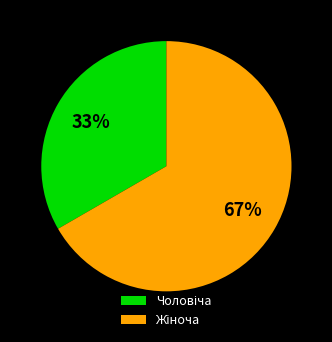

Does any single category account for the majority?

Yes